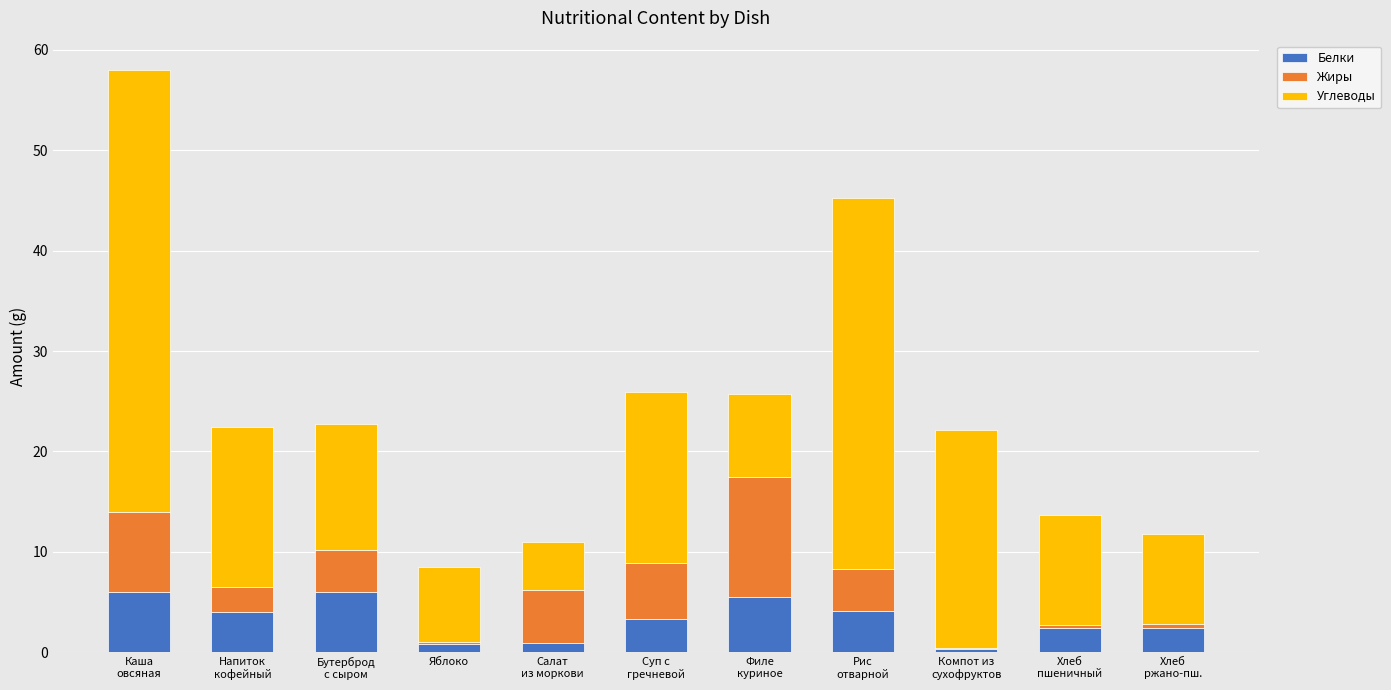

What is the sum of all Белки values?

35.8